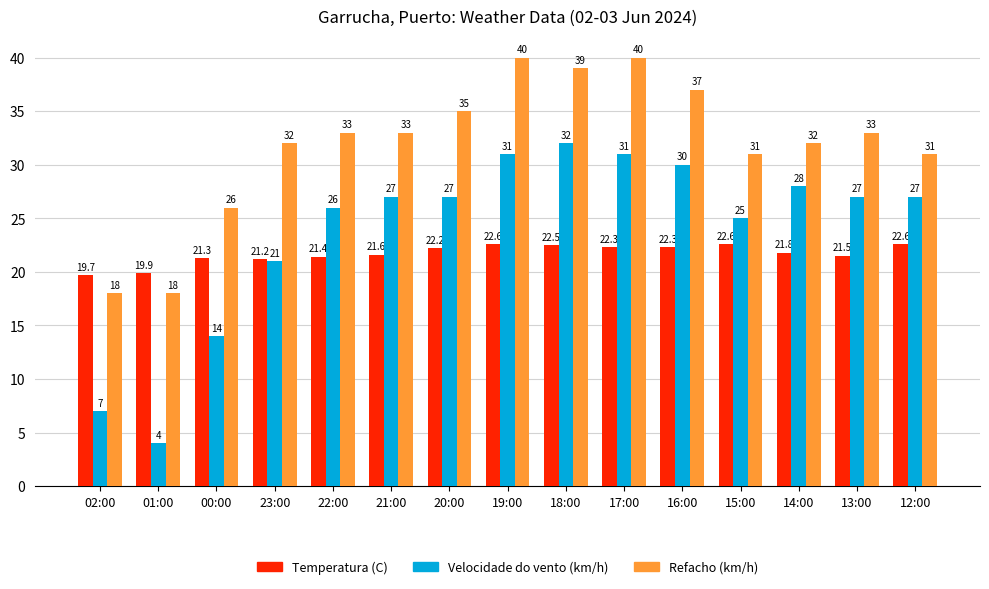

Which series changed the most between 21:00 and 17:00?

Refacho (km/h)